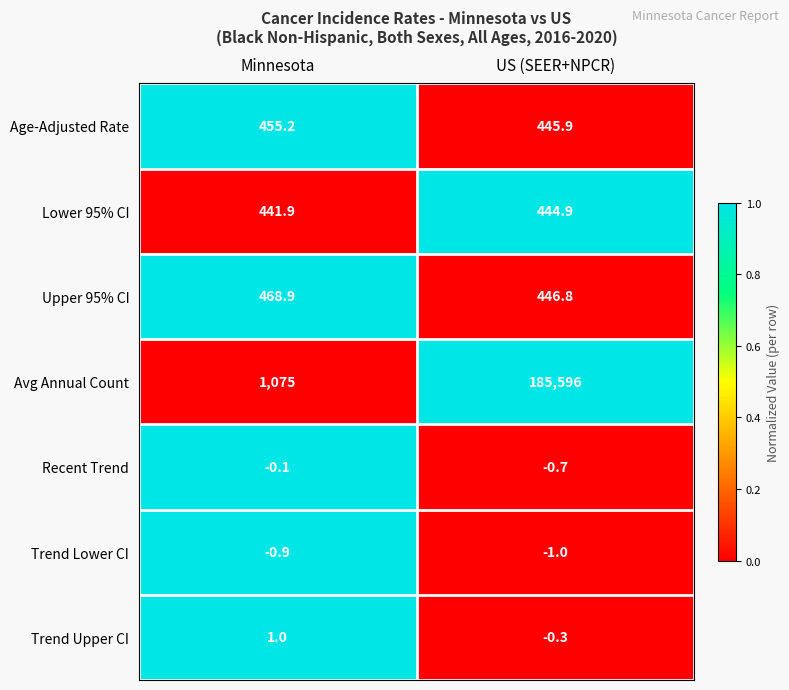

How many series are shown in this chart?

7